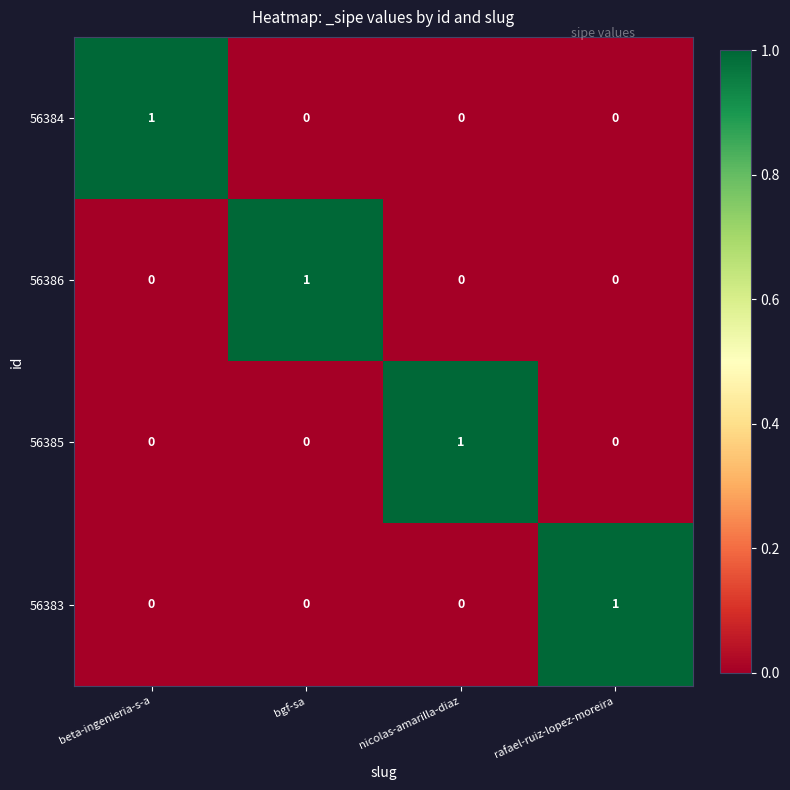

True or false: 56383 has a value of 0 at beta-ingenieria-s-a.

True